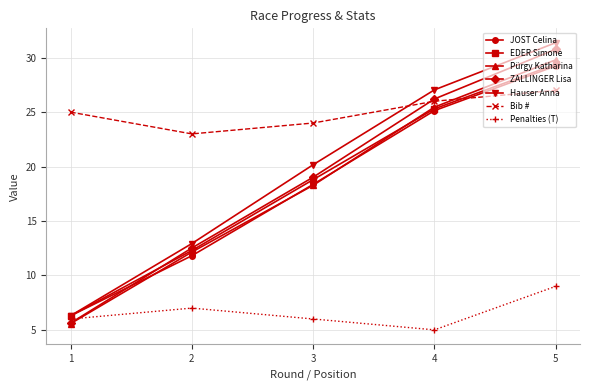

True or false: JOST Celina and Bib # intersect in this chart.

True